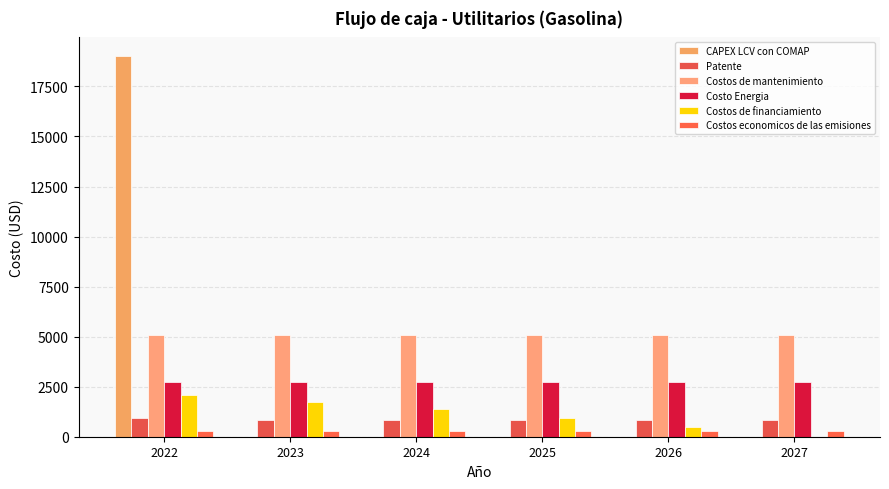

True or false: Costos de mantenimiento has a value of 5100.0 at 2024.

True